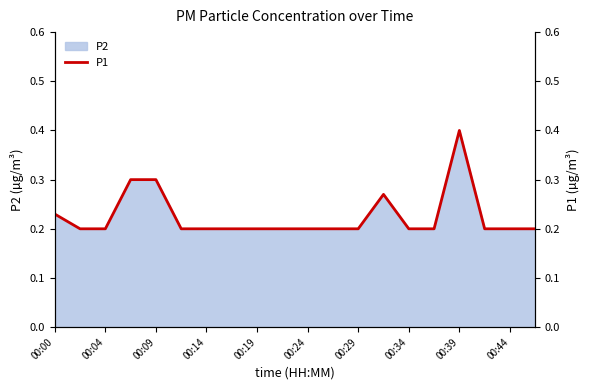

Which category has the highest value in the P2 series?

00:39